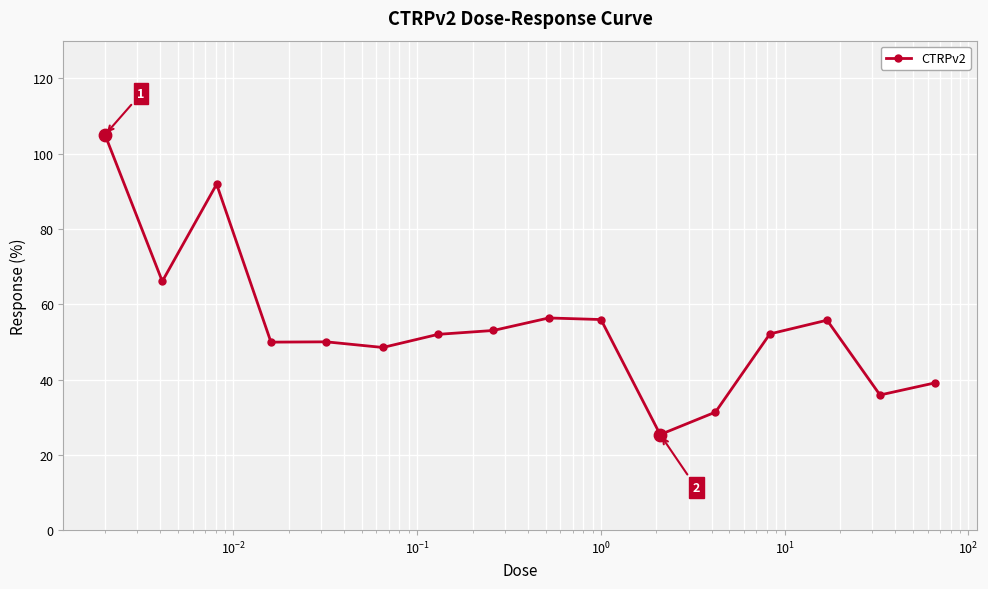

What is the maximum value shown in the chart?

105.0